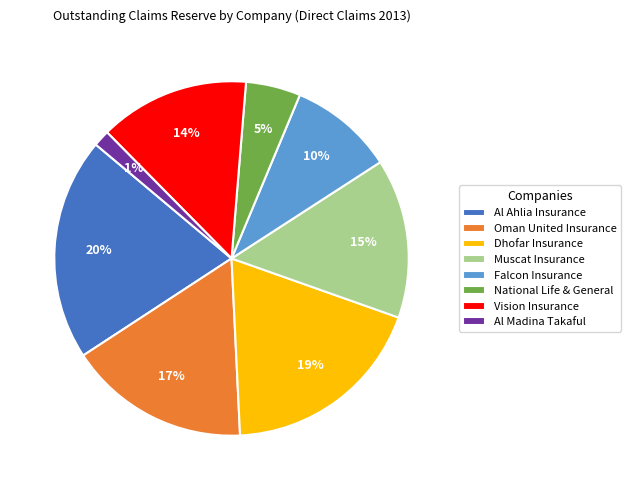

To the nearest percent, what portion does Vision Insurance represent?

14%